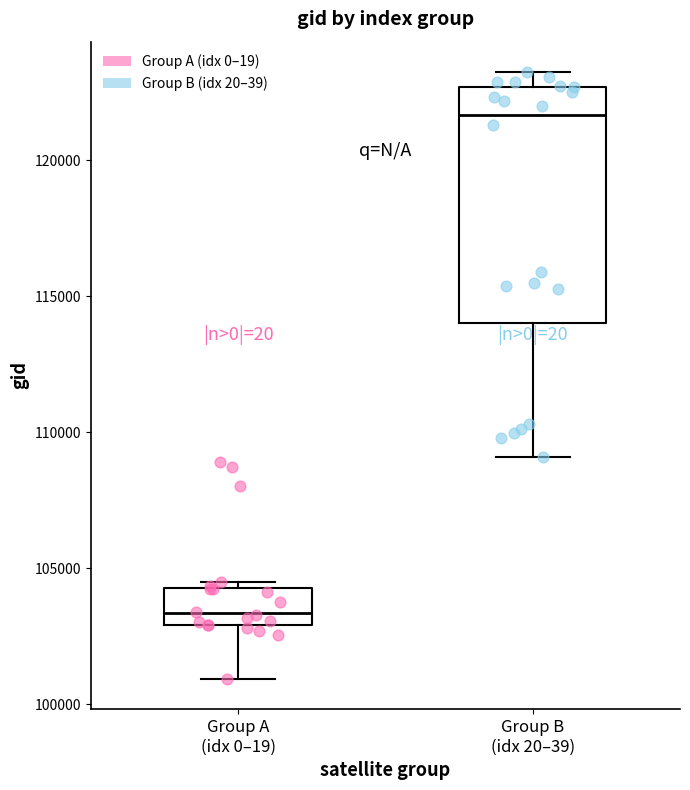

Where is the upper edge of the box for Group B (idx 20–39) on the y-axis? The values are not printed on the chart, so give them approximately, as read against the axis.

122500